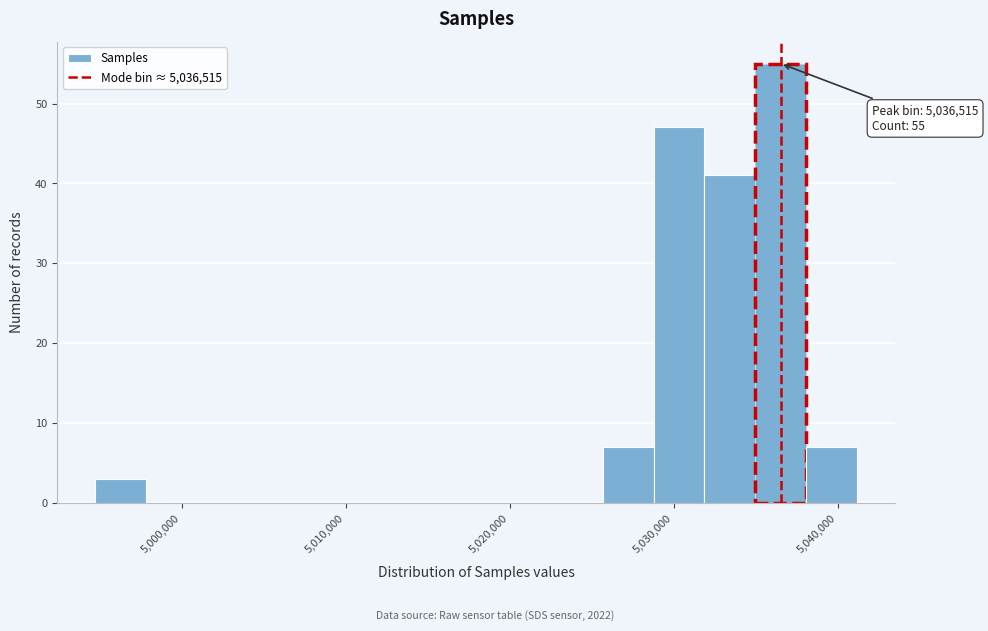

Around what value on the x-axis is the tallest bar? Give the approximate position of its centre, as read against the axis.

5037000